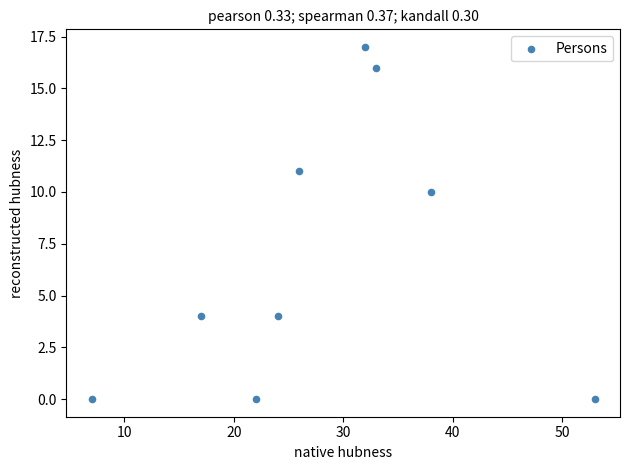

What Y value in the scatter plot is closest to 8?

10